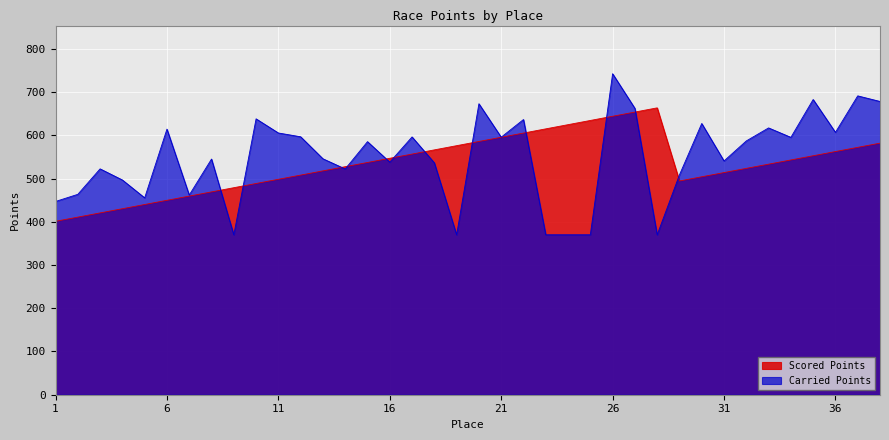

True or false: Scored Points has more than 2 interior local peaks.

False